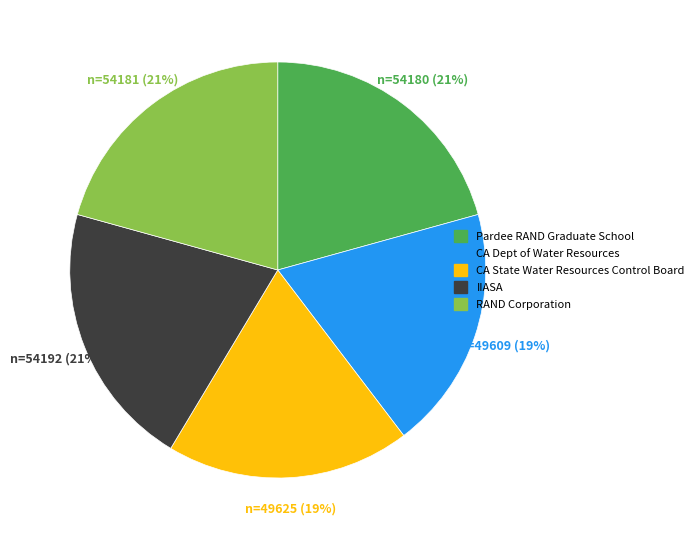

To the nearest percent, what is the average slice percentage?

20%